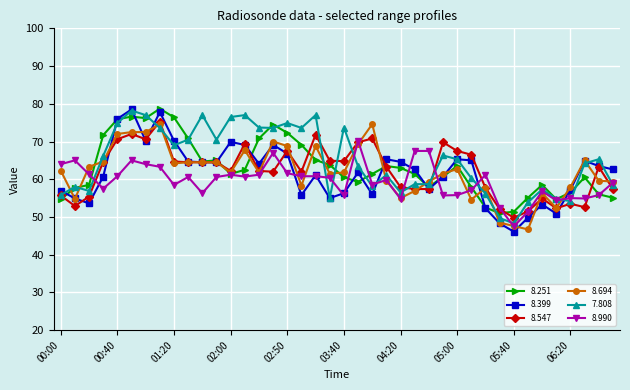

What are all the series names shown in the legend?

8.251, 8.399, 8.547, 8.694, 7.808, 8.990